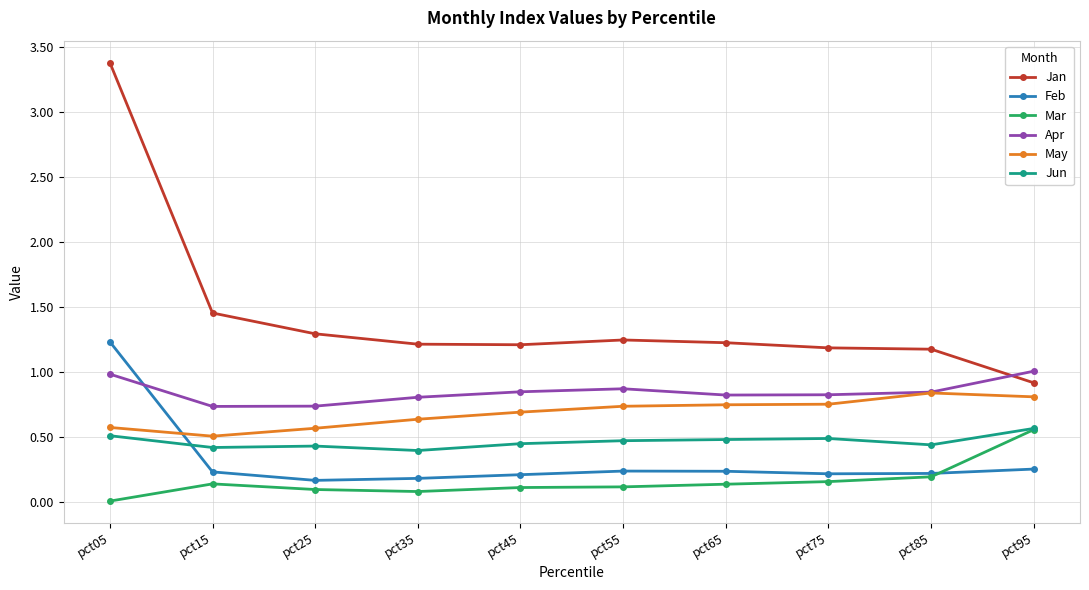

What is the highest value of the Apr series?

1.0